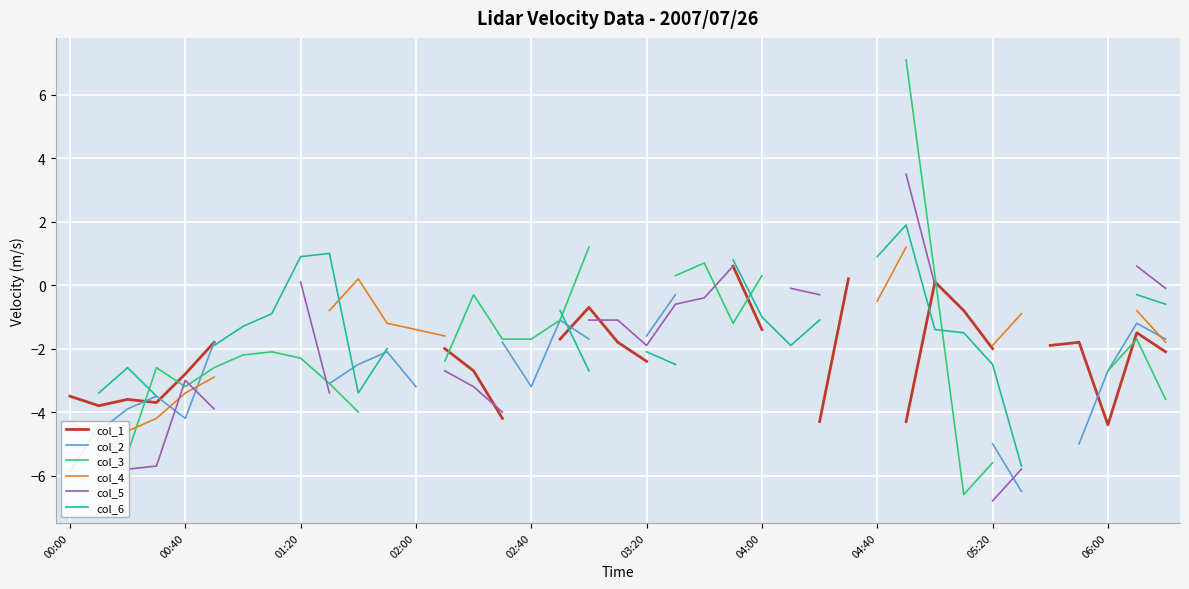

What is the smallest value displayed?

-6.8